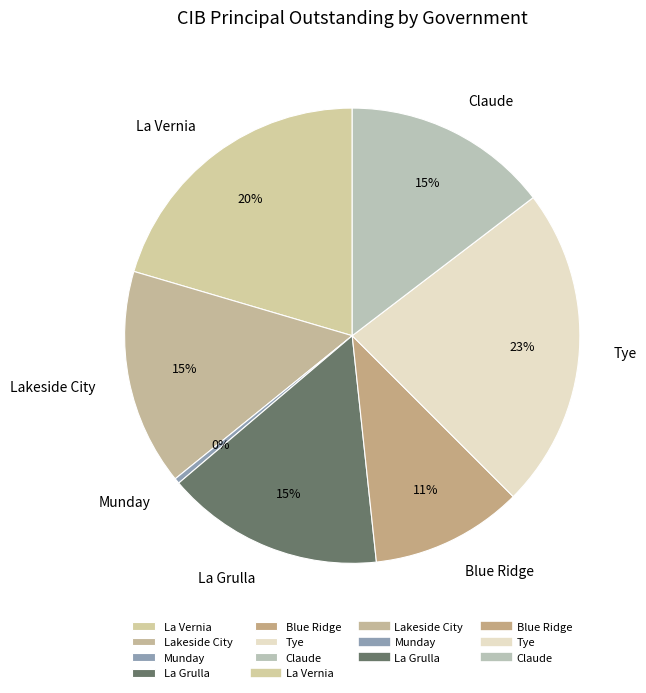

Does La Grulla account for over 50% of the chart?

No